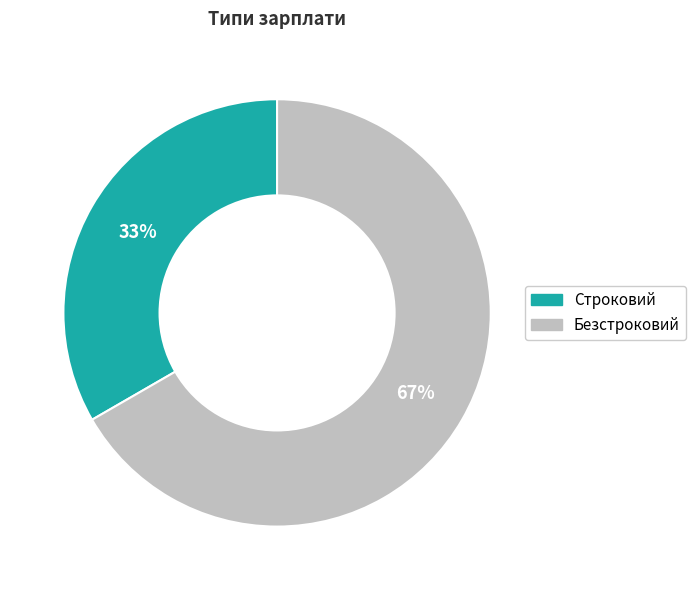

To the nearest percent, what percentage of the pie is Строковий?

33%